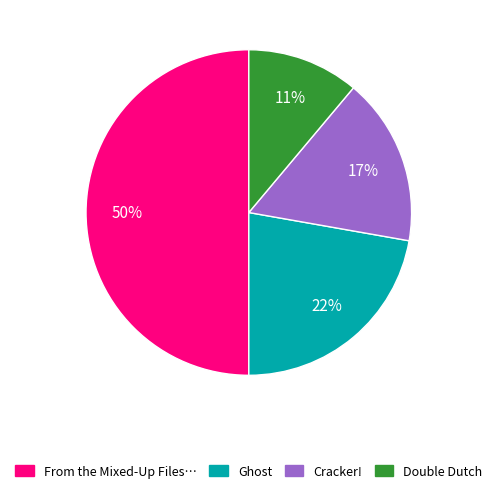

To the nearest percent, what is the difference between the largest and smallest slice percentages?

39%